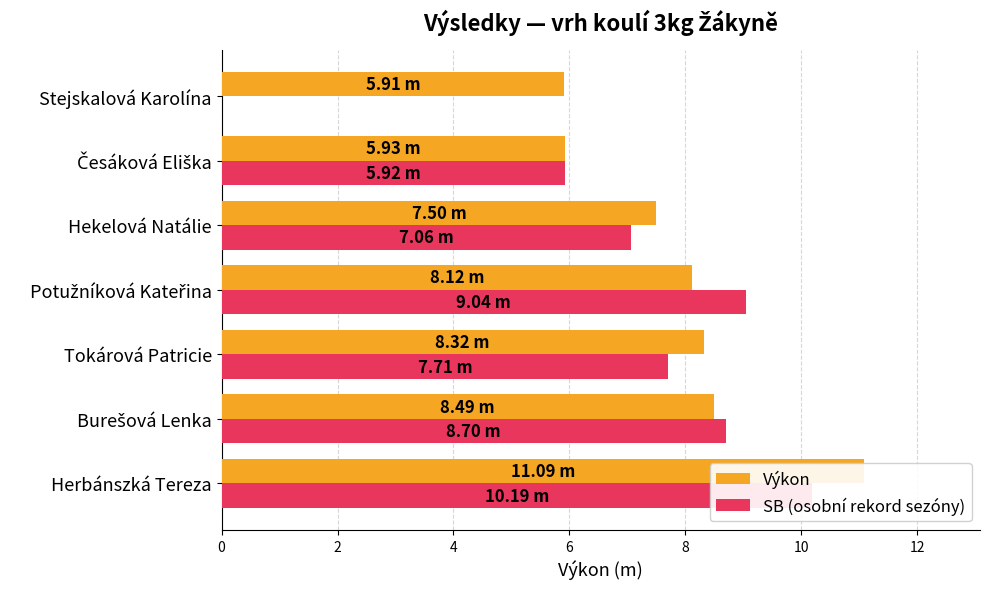

Reading left to right, what are all the values shown in this chart?

Výkon: 11.1	8.5	8.3	8.1	7.5	5.9	5.9
SB (osobní rekord sezóny): 10.2	8.7	7.7	9.0	7.1	5.9	0.0